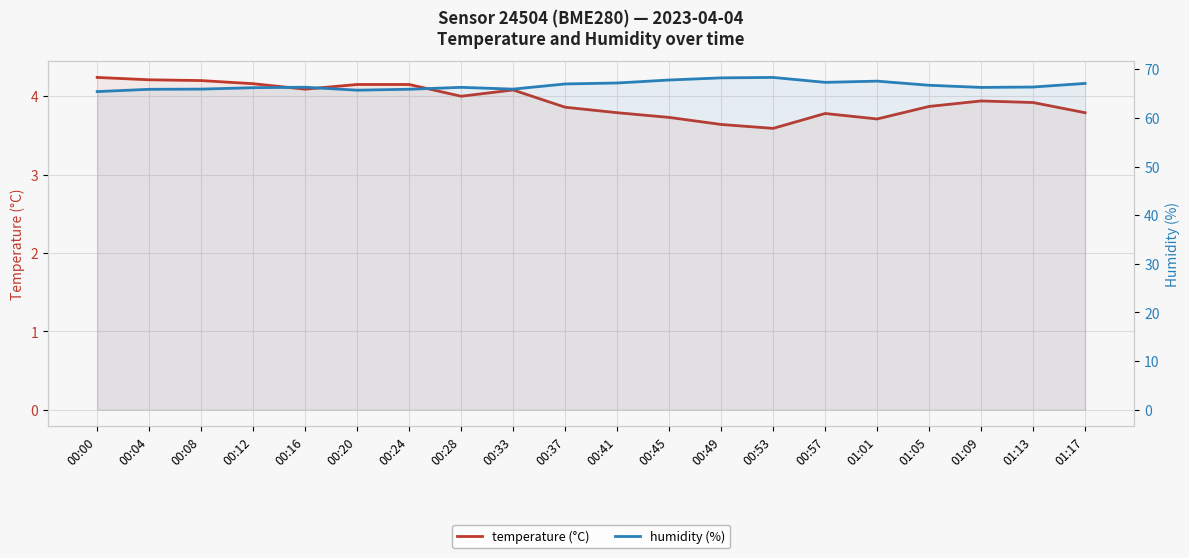

At how many categories does at least one series exceed 47?

20